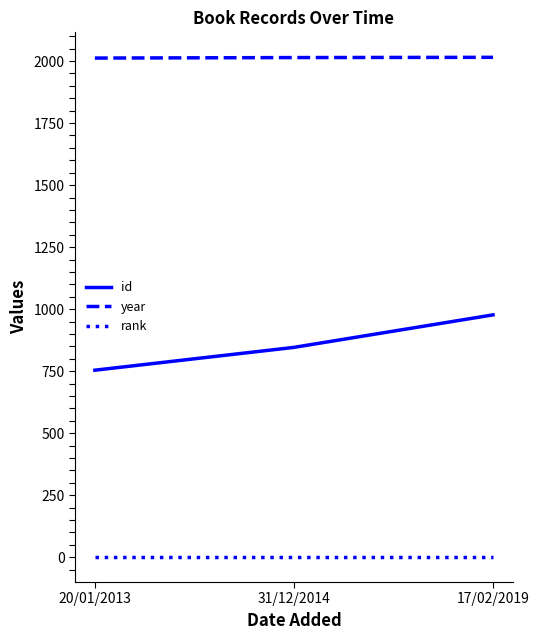

Which series has the widest spread of values?

id